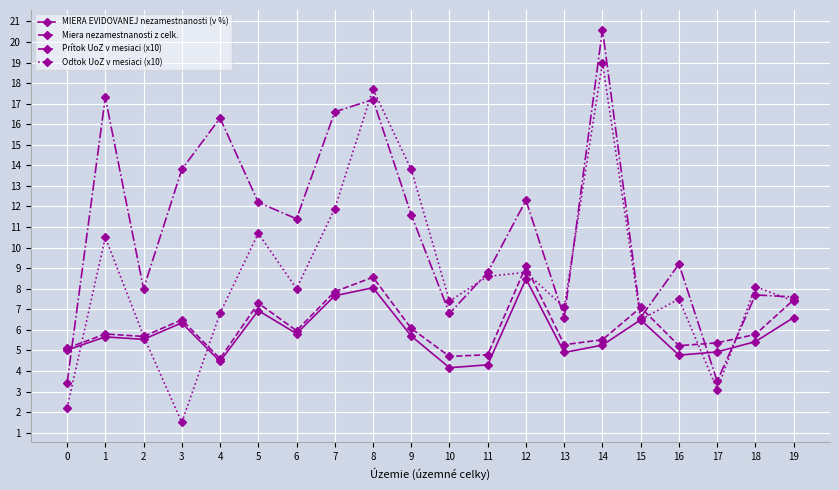

At which label does Odtok UoZ v mesiaci (x10) reach its peak?

14